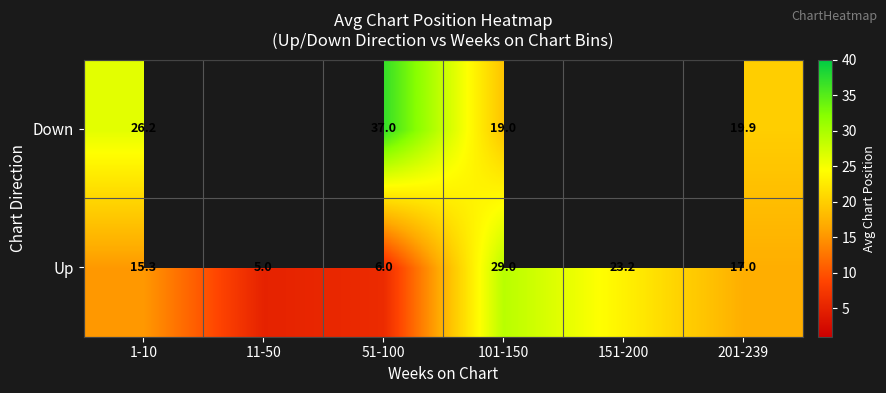

The Up series shows 6.0 at 51-100. True or false?

True